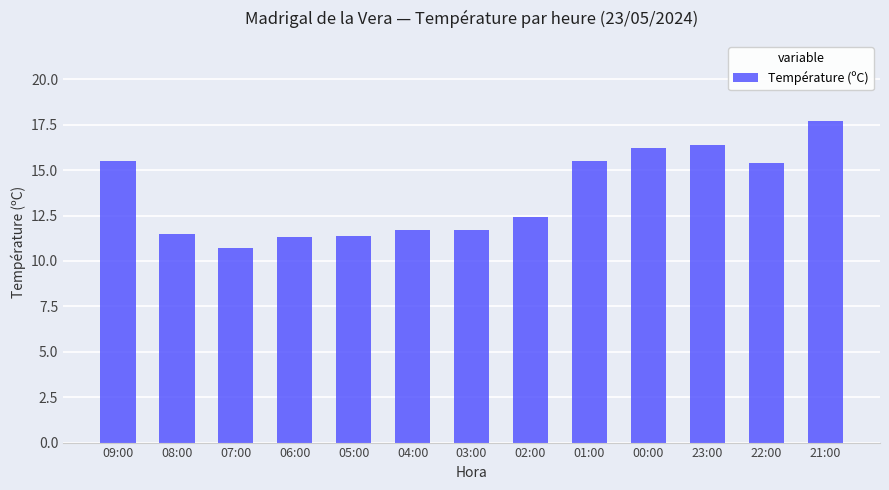

What position from the left is 03:00?

7